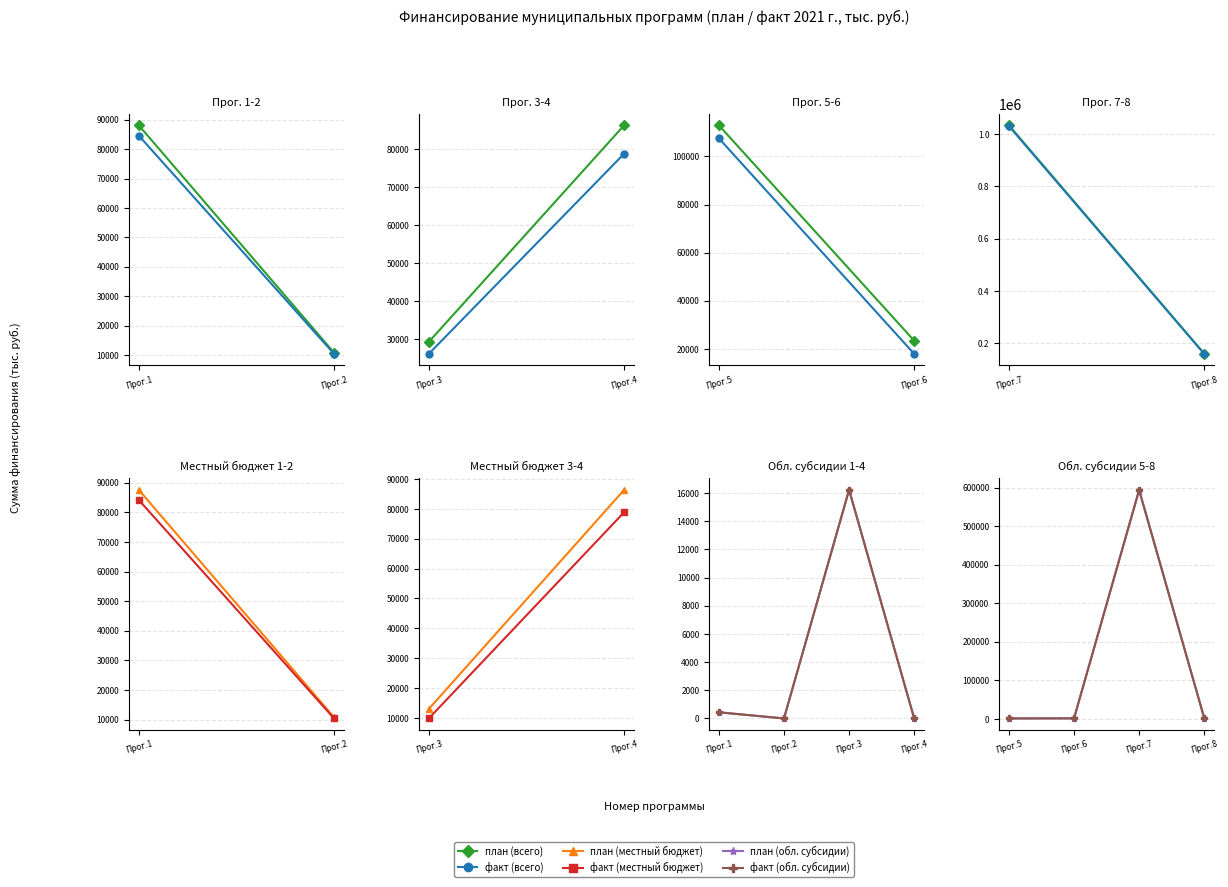

The факт (местный бюджет) series shows 2748.4 at 3. True or false?

False